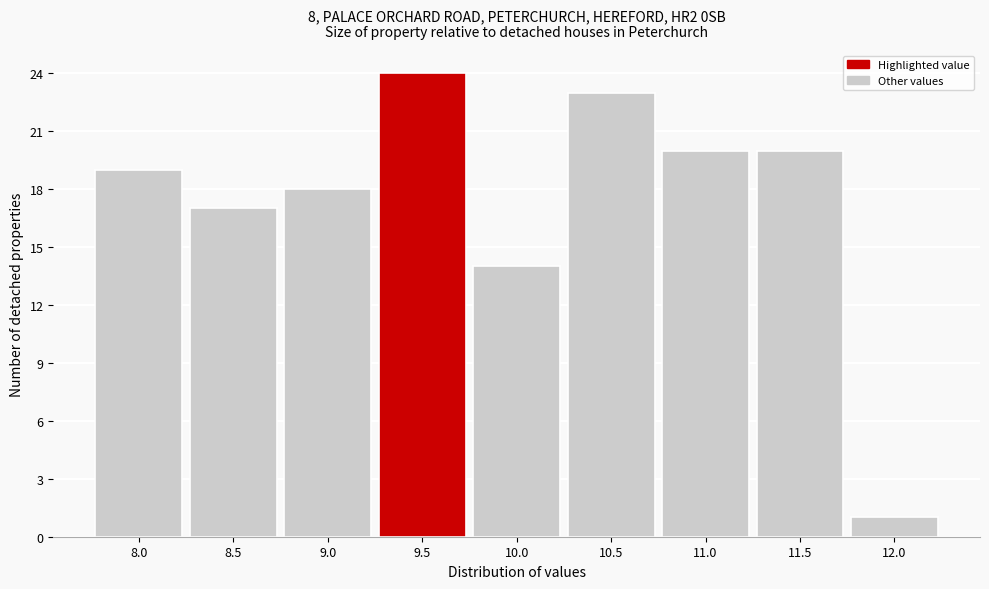

Reading right to left, extract all data points from this chart.

12.0=1	11.5=20	11.0=20	10.5=23	10.0=14	9.5=24	9.0=18	8.5=17	8.0=19